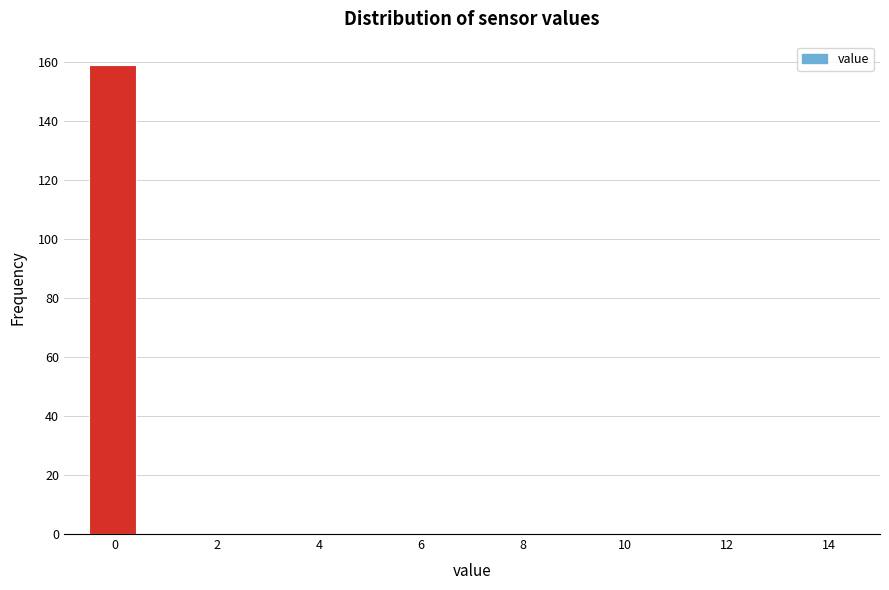

Reading left to right, list every bar in this chart as the range it spans on the x-axis followed by its height. Neither the bar edges nor the heights are printed on the chart, so give them approximately, as read against the axes.

-0.5 to 0.5: 160
0.5 to 1.5: 0
1.5 to 2.5: 0
2.5 to 3.5: 0
3.5 to 4.5: 0
4.5 to 5.5: 0
5.5 to 6.5: 0
6.5 to 7.5: 0
7.5 to 8.5: 0
8.5 to 9.5: 0
9.5 to 10.5: 0
10.5 to 11.5: 0
11.5 to 12.5: 0
12.5 to 13.5: 0
13.5 to 14.5: 0